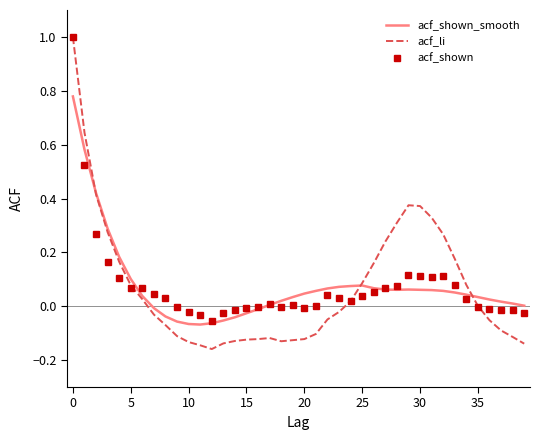

Which series has the largest range (max minus min)?

acf_li